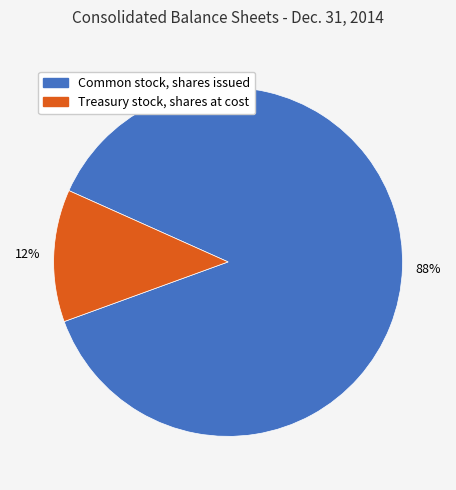

Count the number of slices in the pie.

2